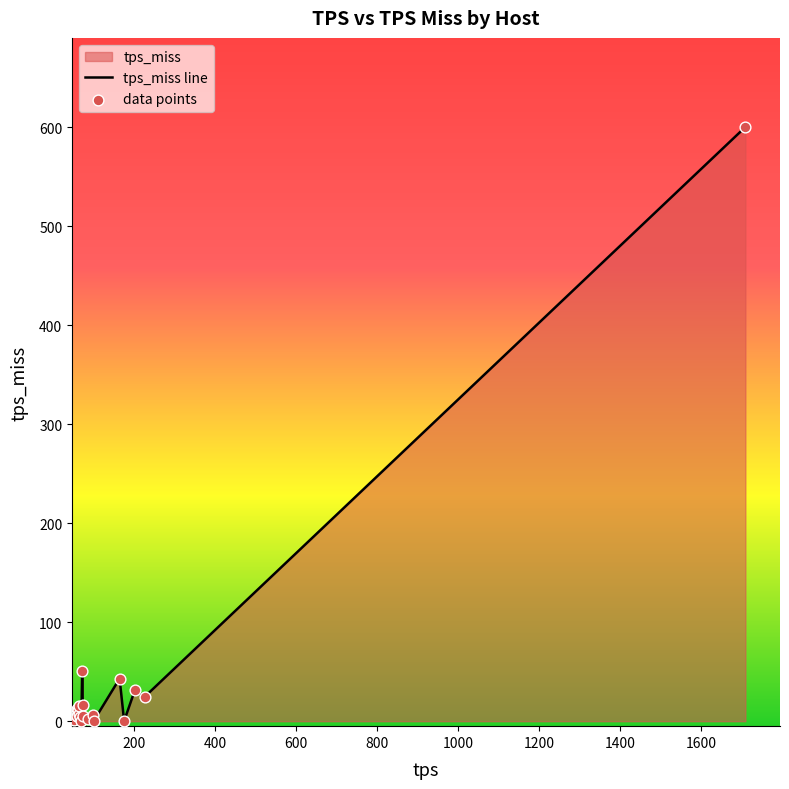

Which series has the largest total across all categories?

tps_miss line